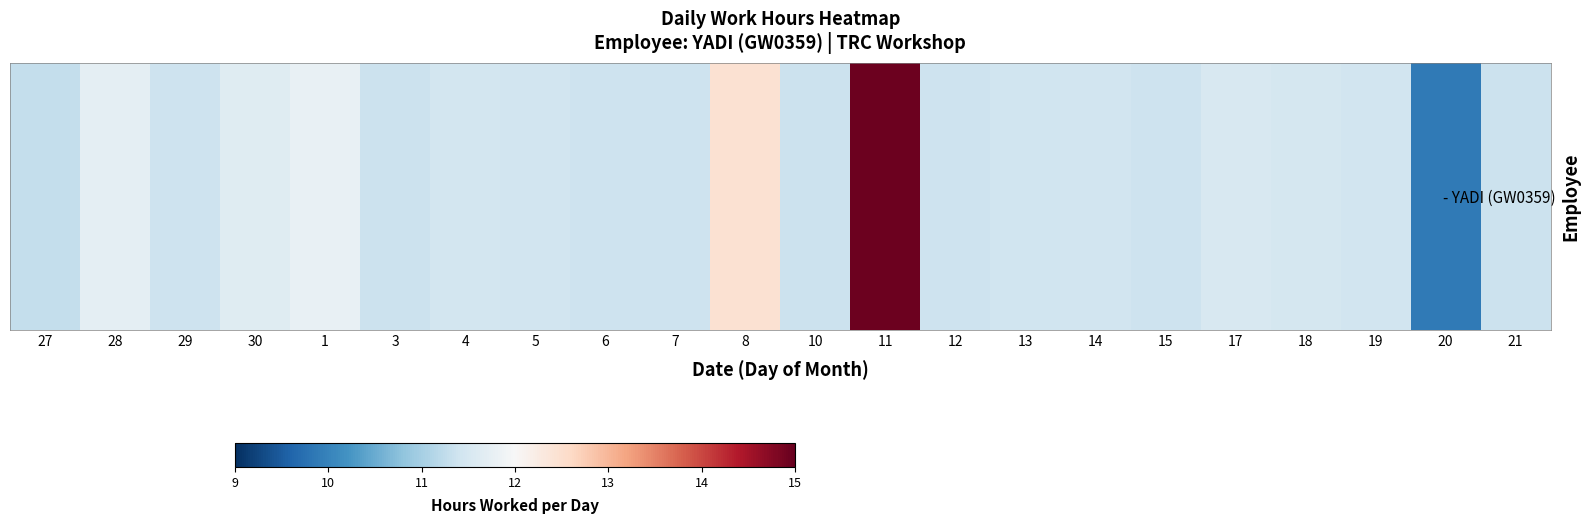

Reading right to left, list all the values displayed in this chart.

21=11.3	20=9.9	19=11.4	18=11.5	17=11.5	15=11.4	14=11.4	13=11.4	12=11.4	11=14.9	10=11.3	8=12.4	7=11.4	6=11.4	5=11.4	4=11.4	3=11.4	1=11.8	30=11.6	29=11.4	28=11.7	27=11.3